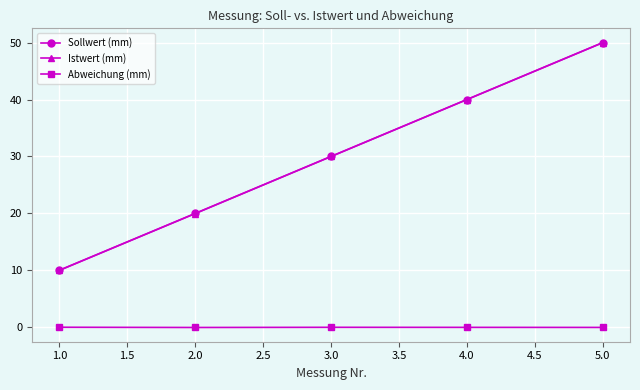

The Sollwert (mm) series shows 44.8 at 3.0. True or false?

False